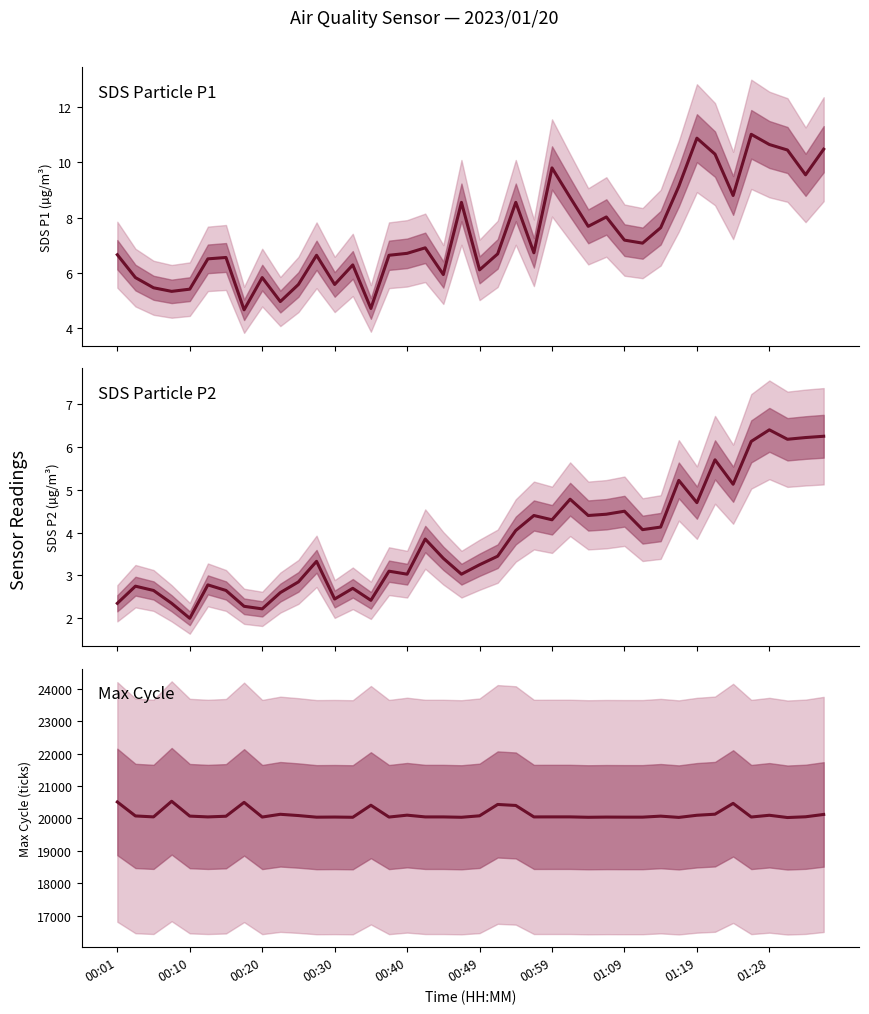

Rank the series at 00:20 from lowest to highest value.

SDS Particle P2, SDS Particle P1, Max Cycle